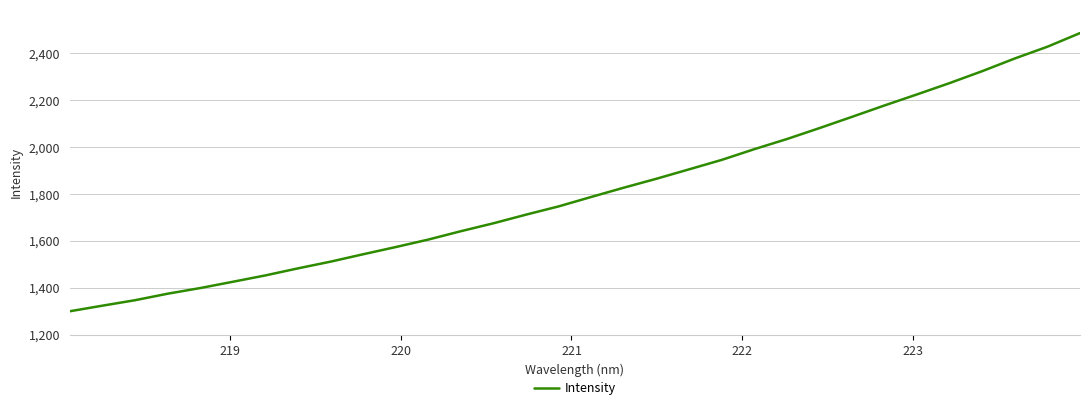

What is the difference between the maximum and minimum values?

1186.1